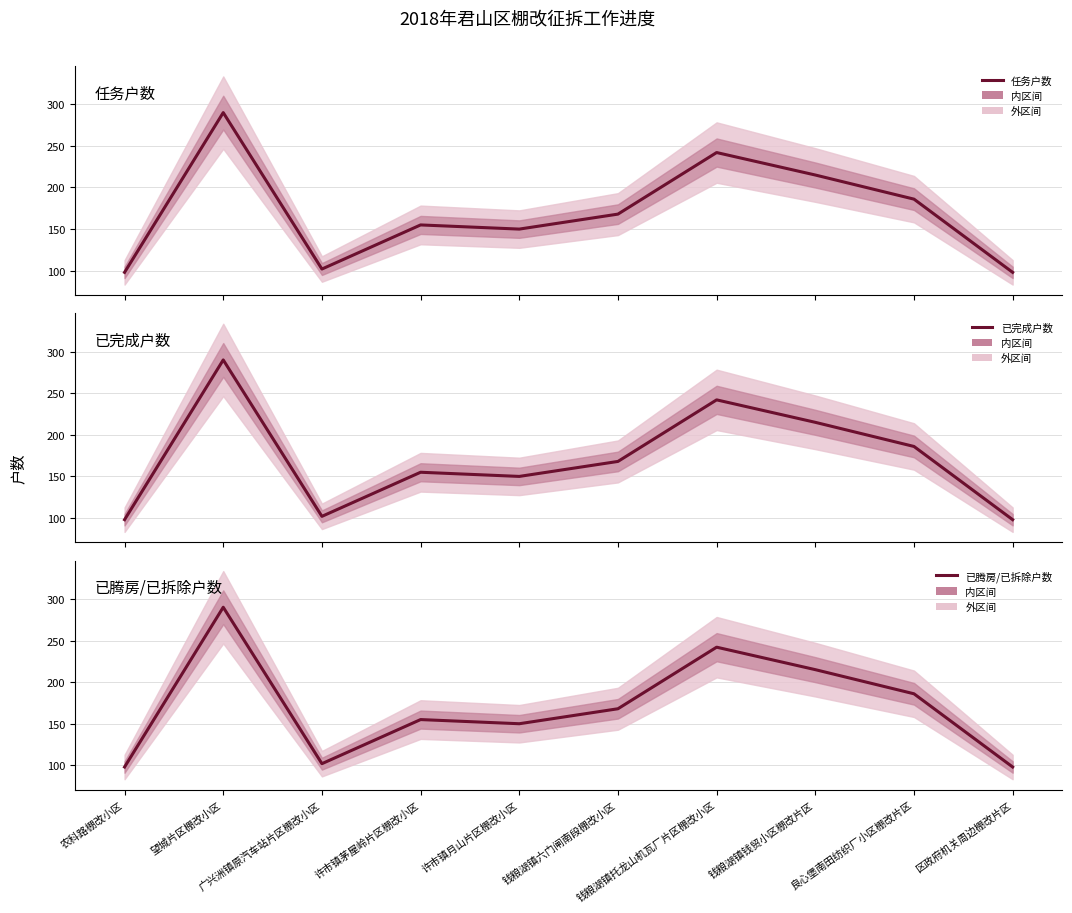

True or false: 已腾房/已拆除户数 has more than 1 points higher than both neighbors.

True